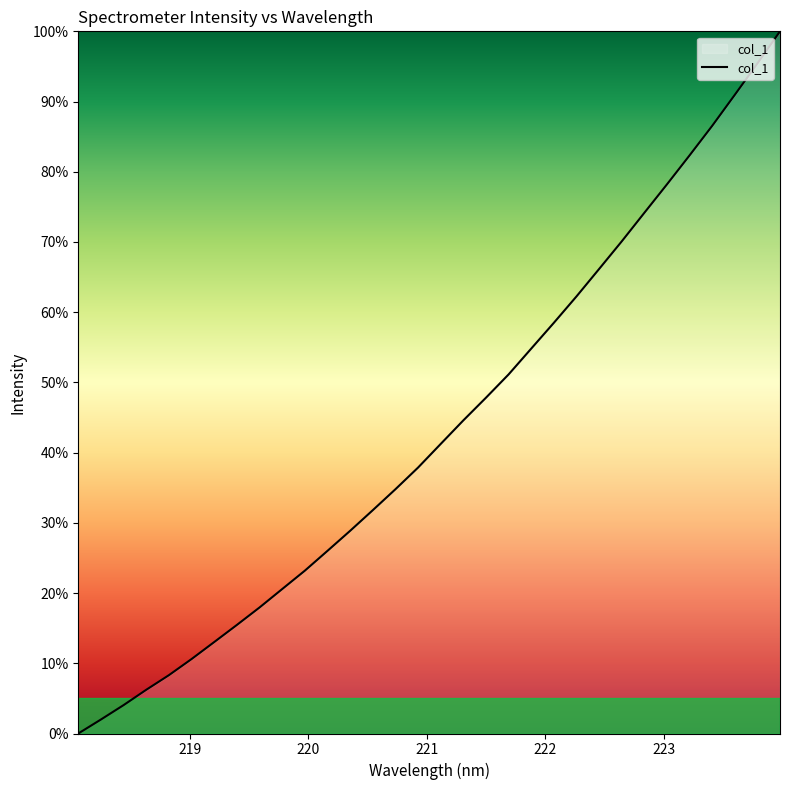

Reading left to right, extract all data points from this chart.

0.0	2.0	4.0	6.2	8.3	10.6	13.0	15.5	17.9	20.6	23.2	26.0	28.9	31.8	34.8	37.9	41.2	44.6	47.8	51.1	54.8	58.5	62.2	66.1	70.1	74.2	78.2	82.3	86.5	91.0	95.4	100.0